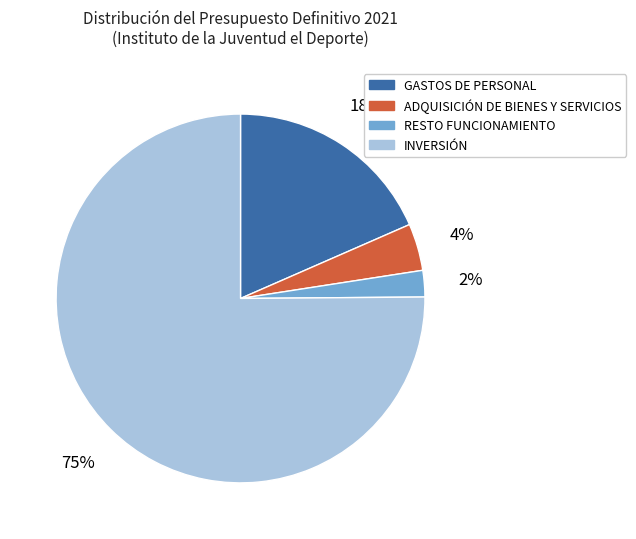

Is the sum of GASTOS DE PERSONAL and INVERSIÓN greater than half?

Yes